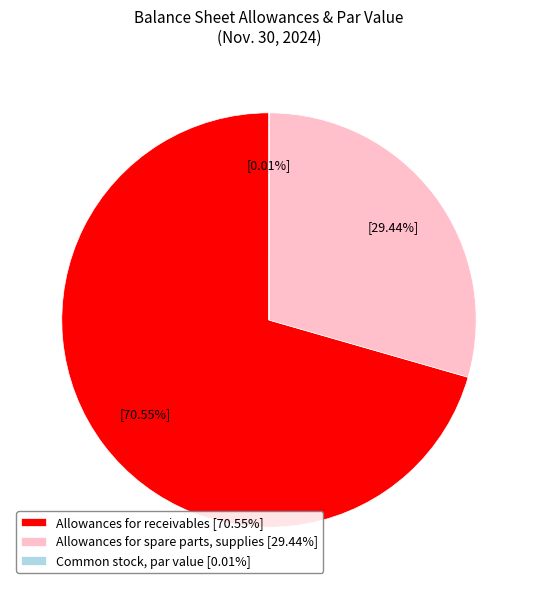

Which slice is the largest?

Allowances for receivables [70.55%]